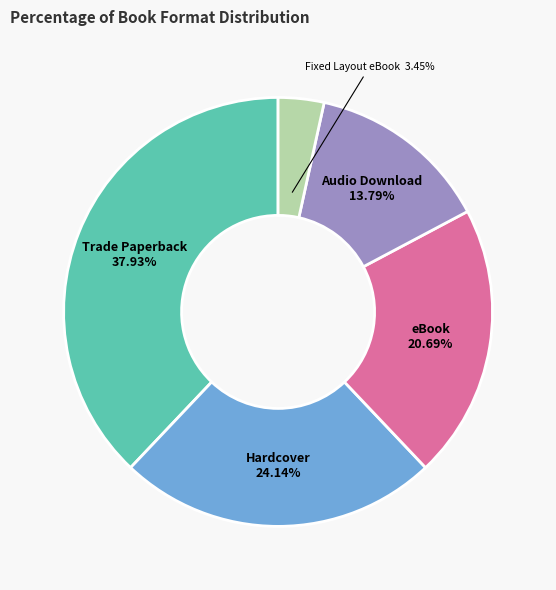

Is there a majority slice in this chart?

No